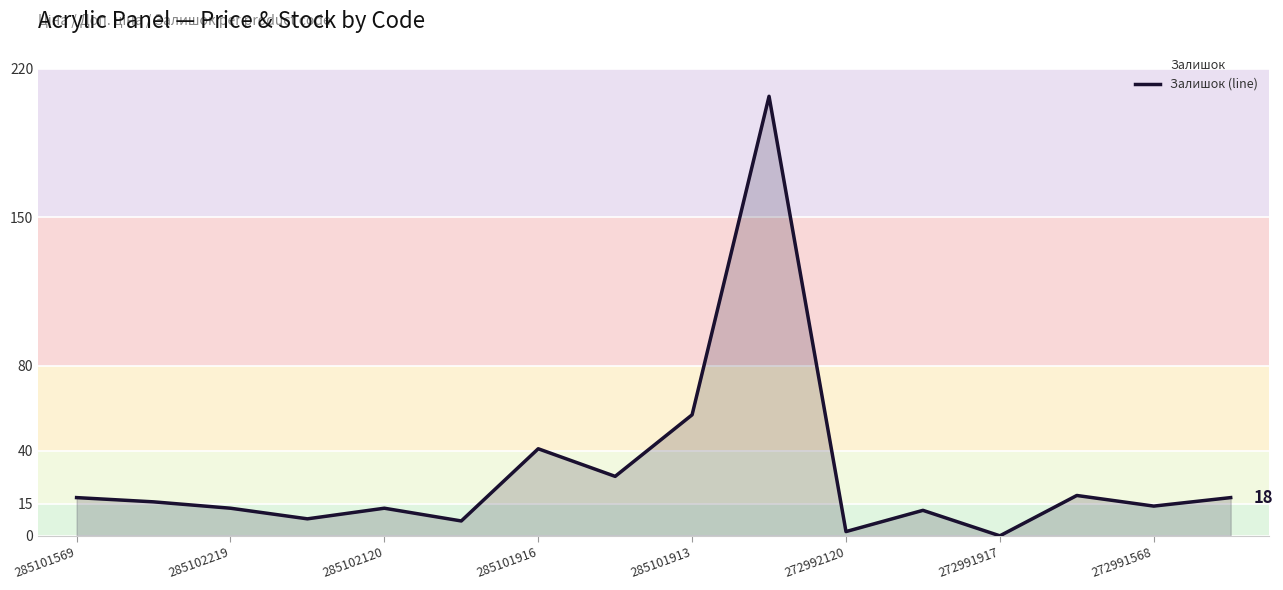

What is the maximum value shown in the chart?

207